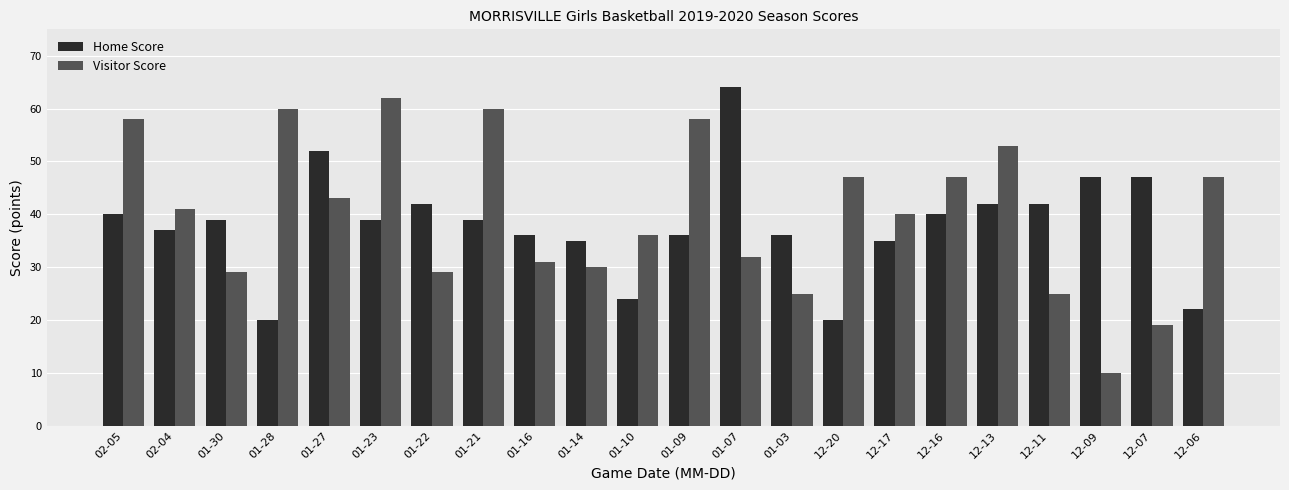

List the series in order of their overall mean, lowest first.

Home Score, Visitor Score